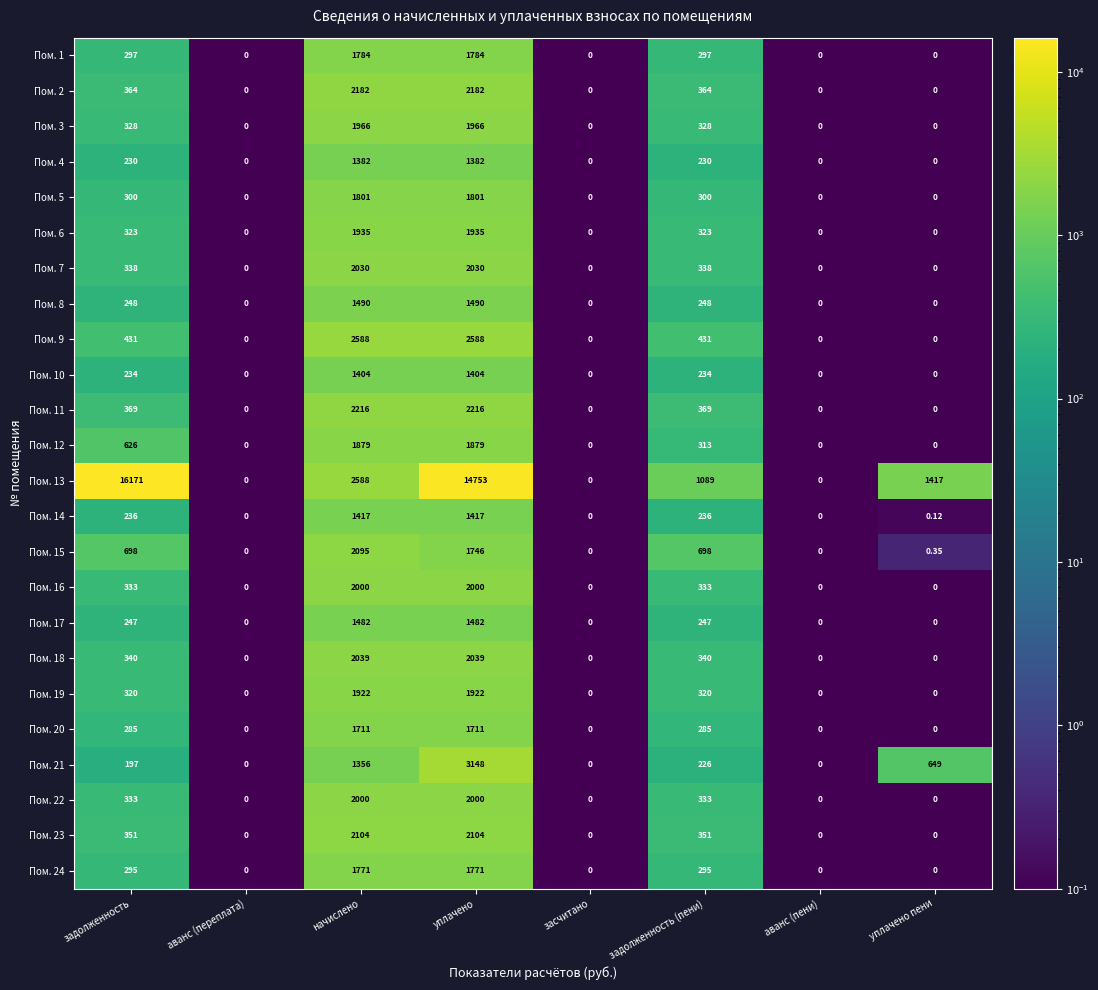

What is the greatest value displayed?

16171.0